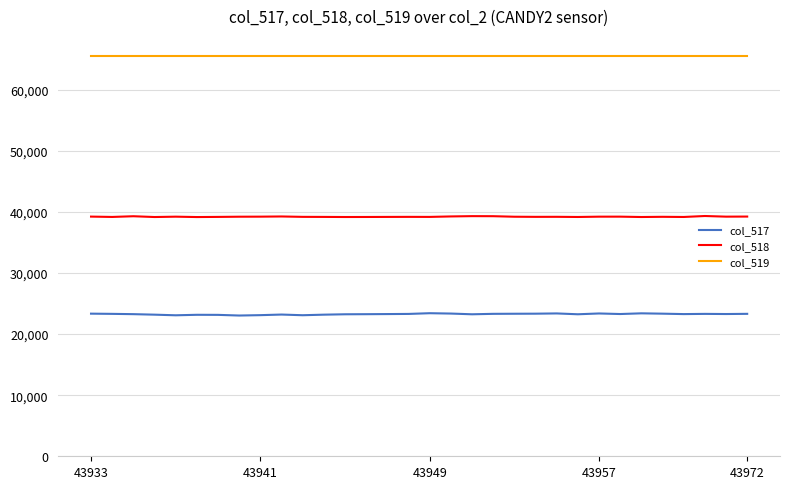

List the series in order of their overall mean, lowest first.

col_517, col_518, col_519